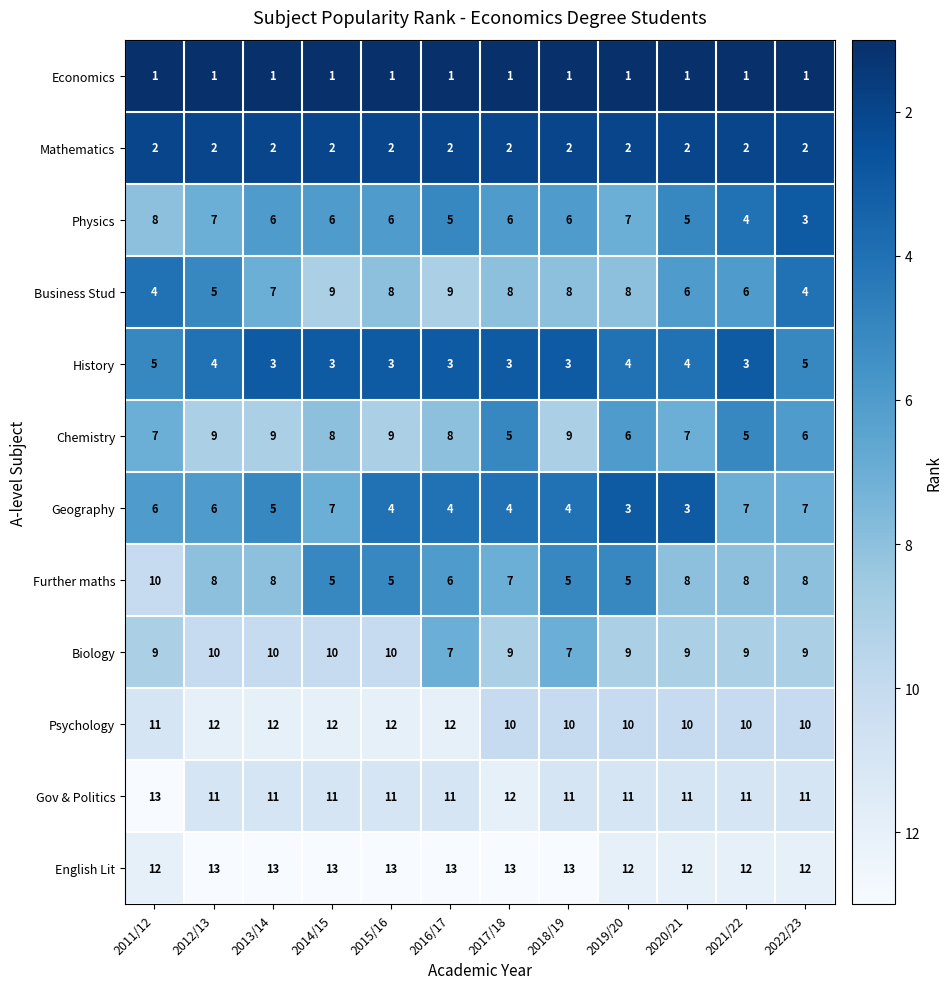

Where is Geography nearest to the value 5?

2013/14